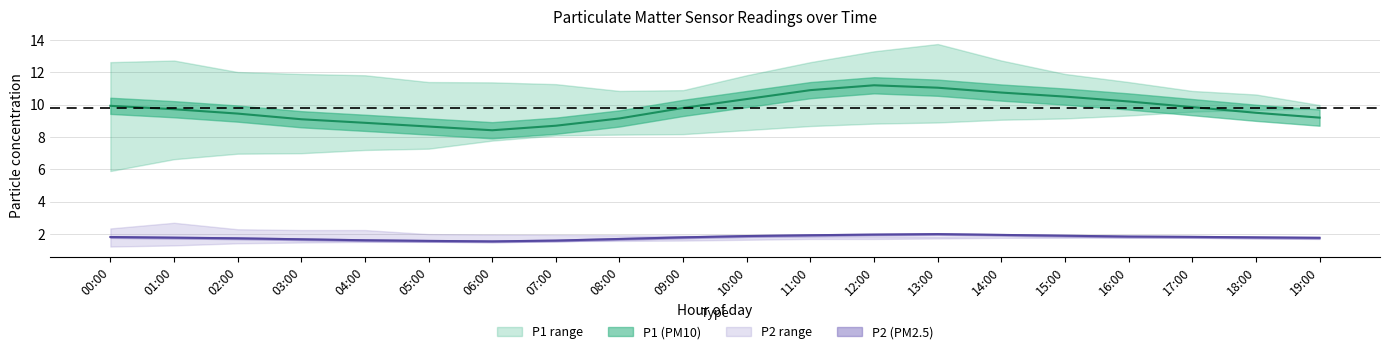

What position from the left is 02:00?

3